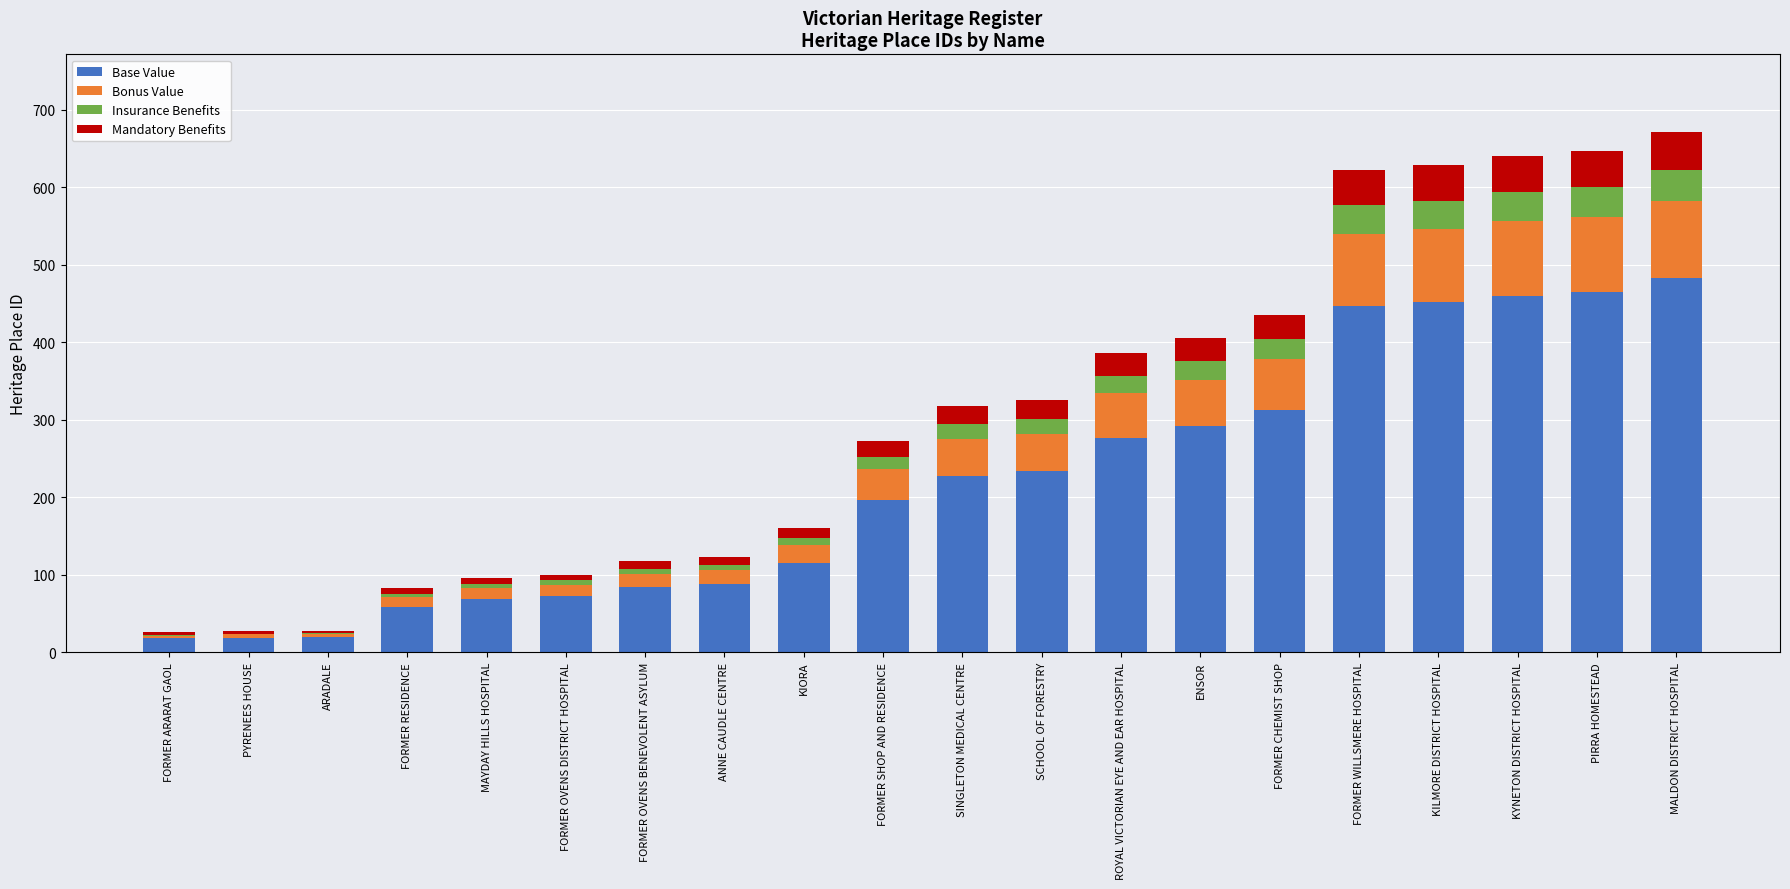

What is the total value across all series at KILMORE DISTRICT HOSPITAL?

629